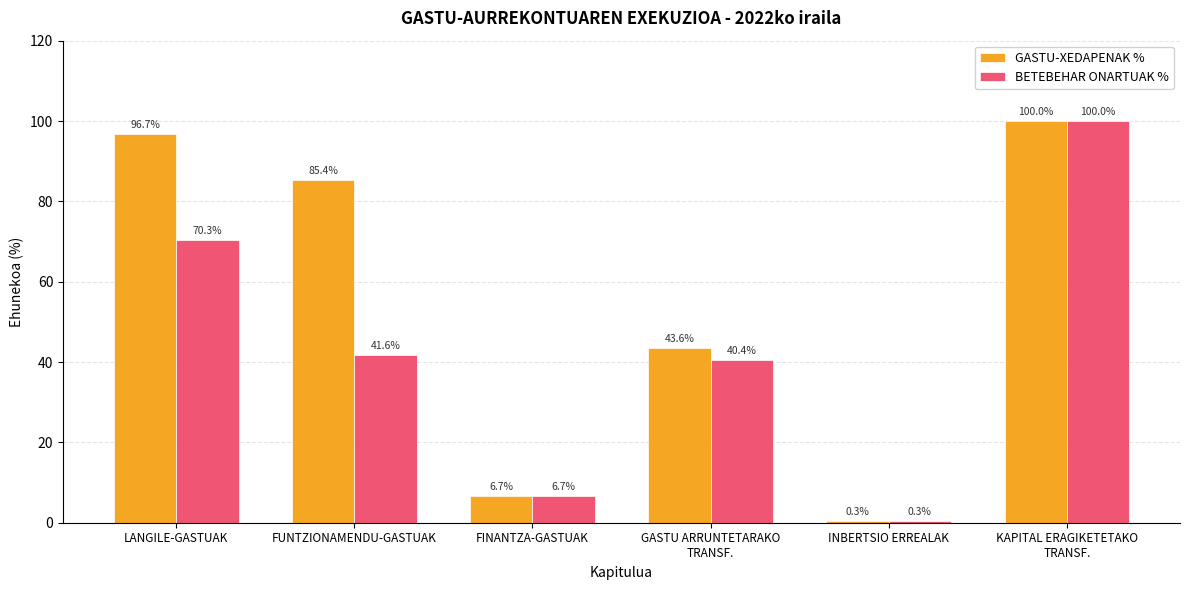

How many groups of bars are there?

6